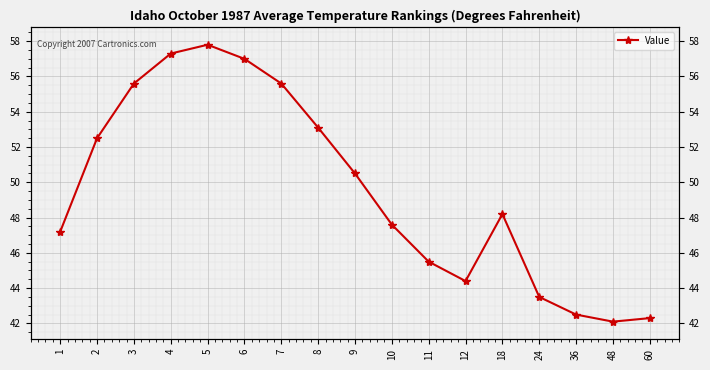

What is the ratio of the value at 9 to the value at 5?

0.9